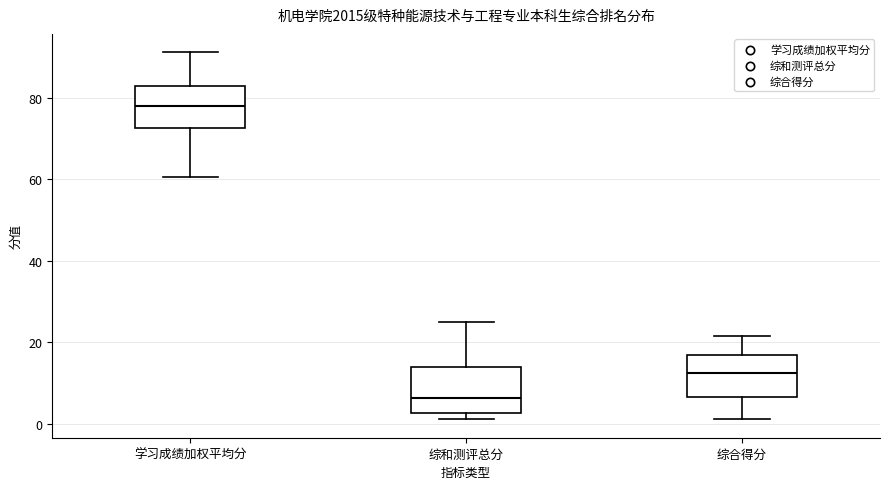

Which box's median line is the lowest?

综和测评总分